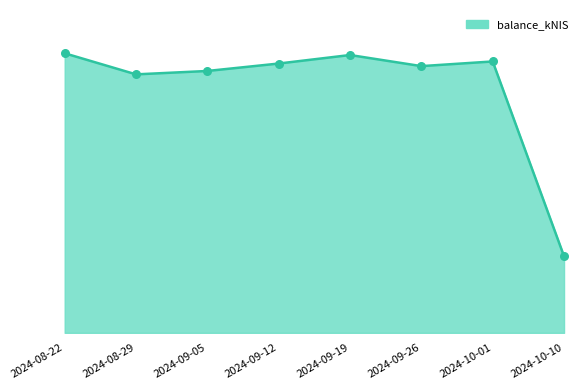

What is the change in value from 2024-08-22 to 2024-09-12?

-20.6